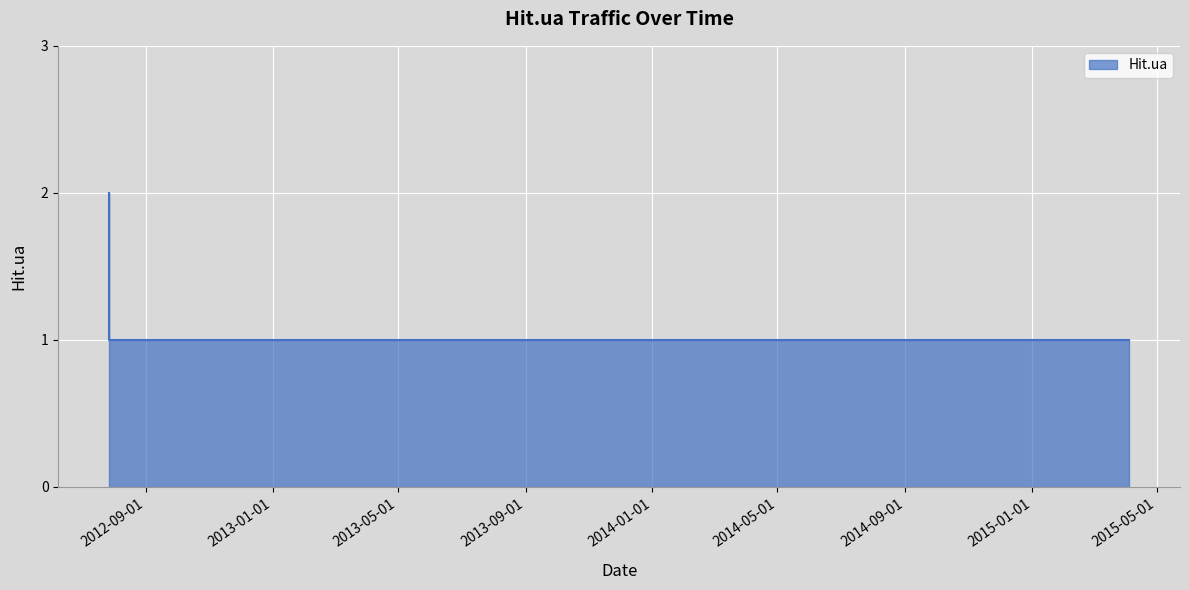

Is it true that the value at 2012-07-28 is 2?

True